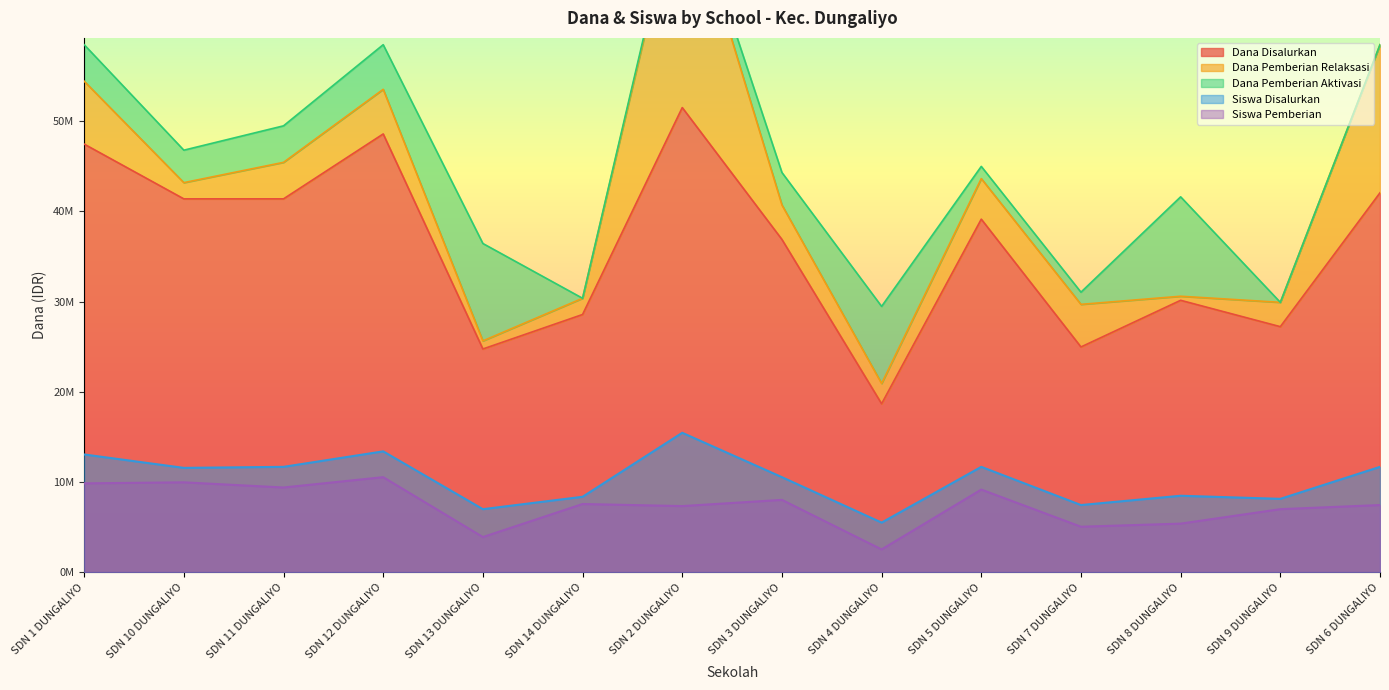

Which category has the lowest value in the Siswa Pemberian series?

SDN 4 DUNGALIYO